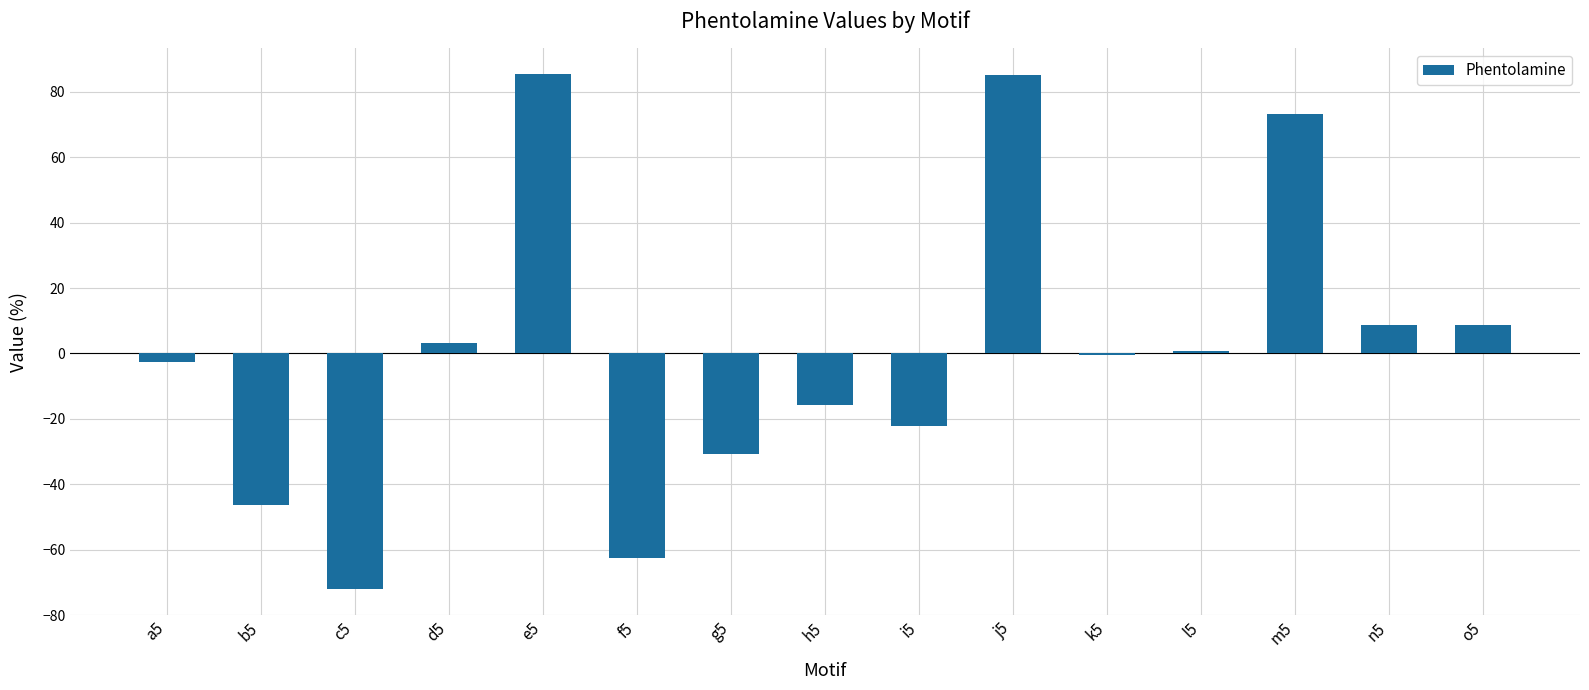

Count the number of data series in this chart.

1